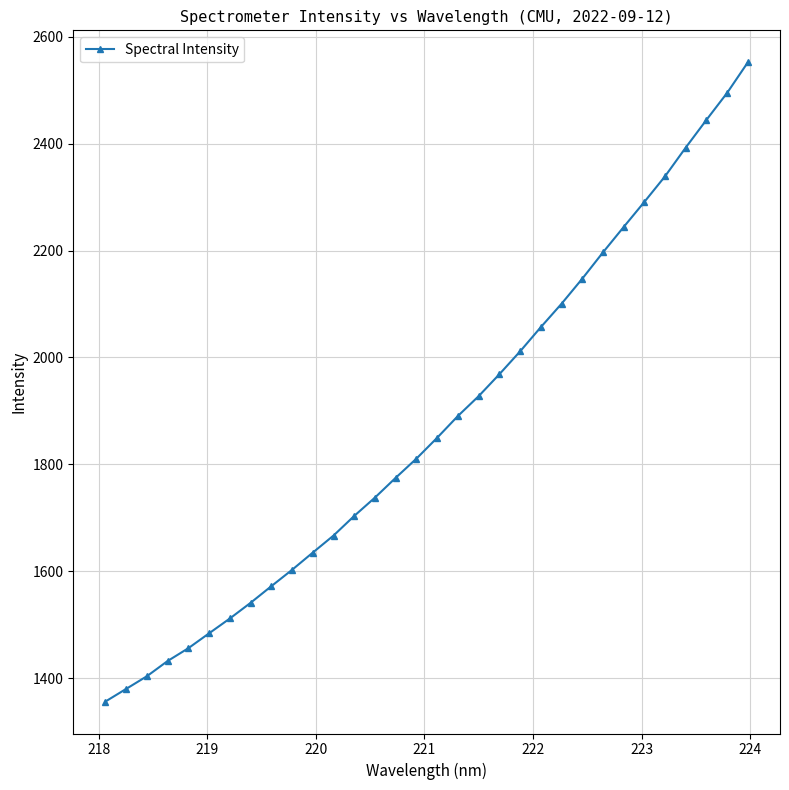

What is the difference between the second highest and minimum values?

1139.0